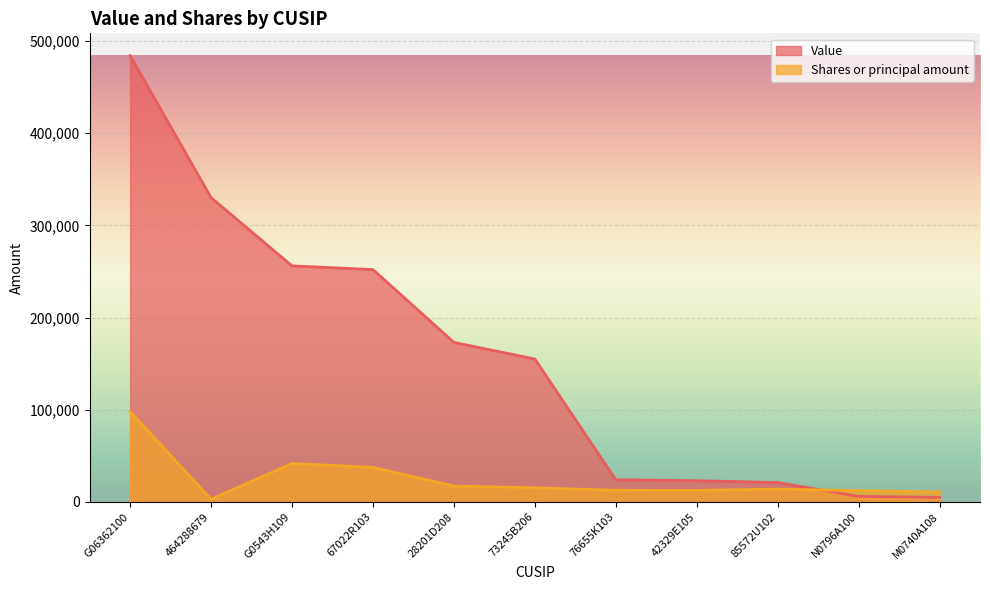

What is the difference between the second highest and second lowest values in the Value series?

324000